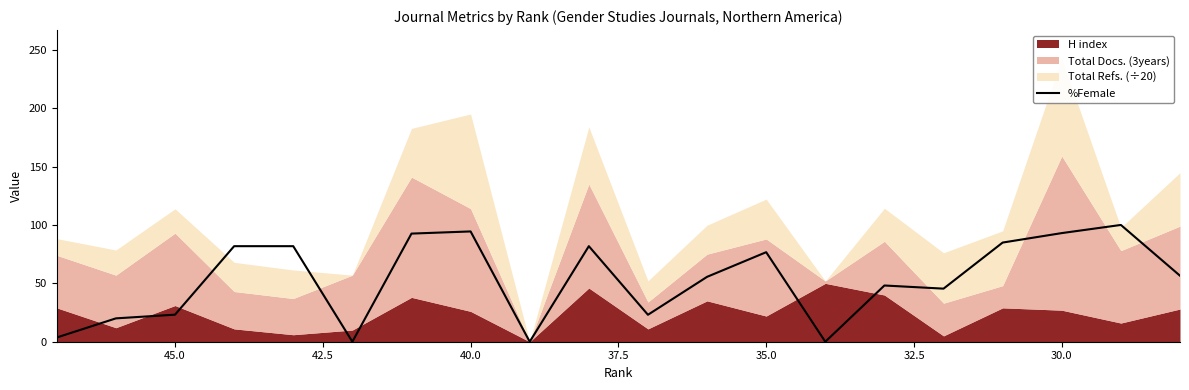

How many lines are shown in the chart?

1